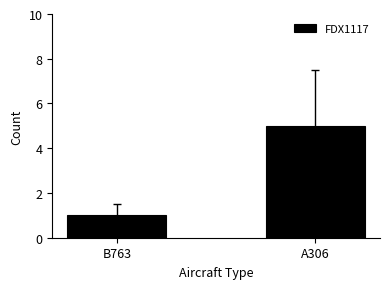

What position from the left is A306?

2